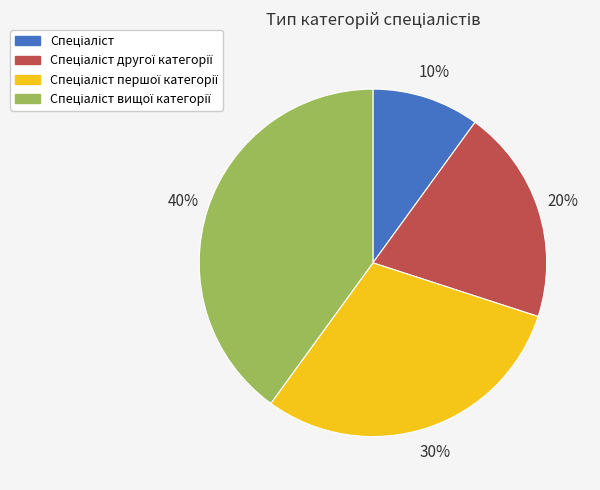

Is there a majority slice in this chart?

No